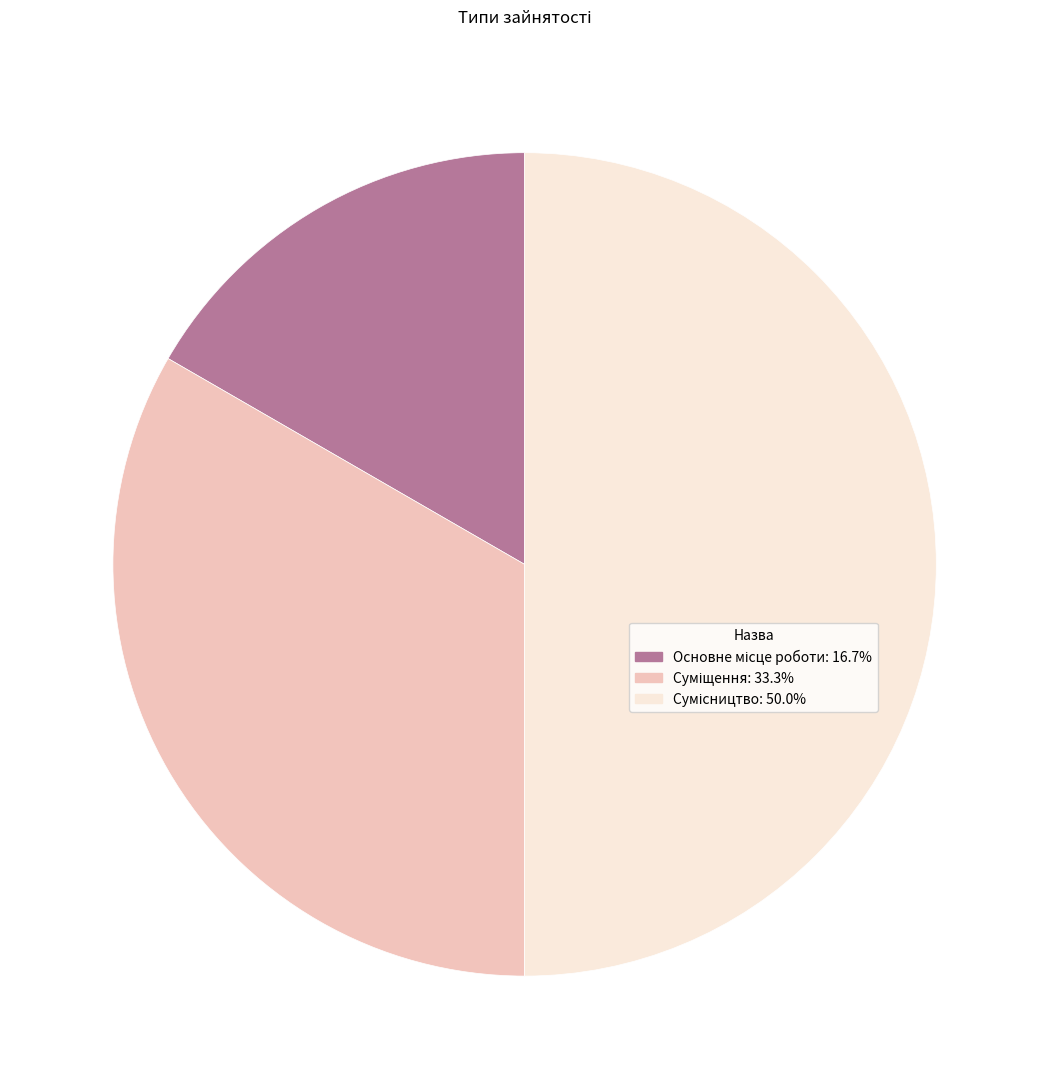

How many segments does this pie chart have?

3